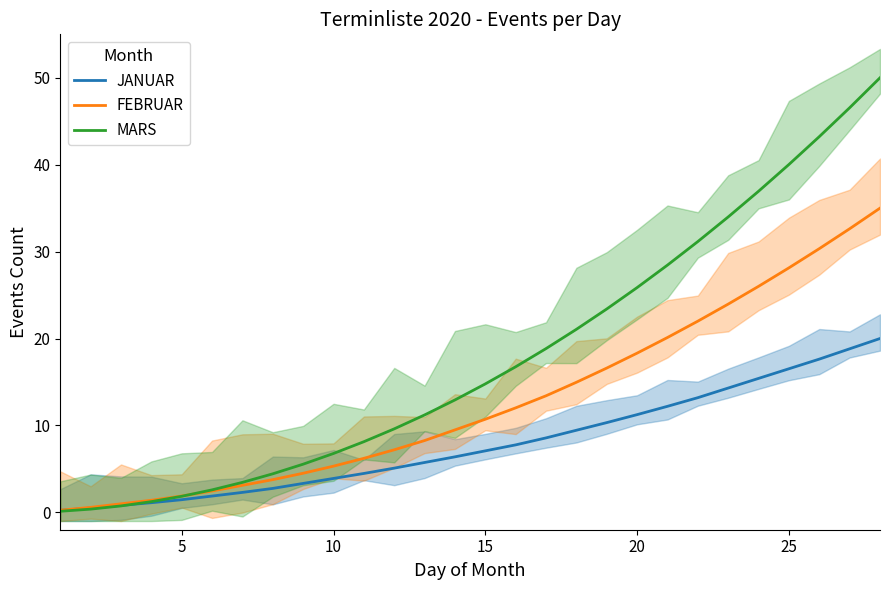

Does the chart display data point markers on the line(s)?

No